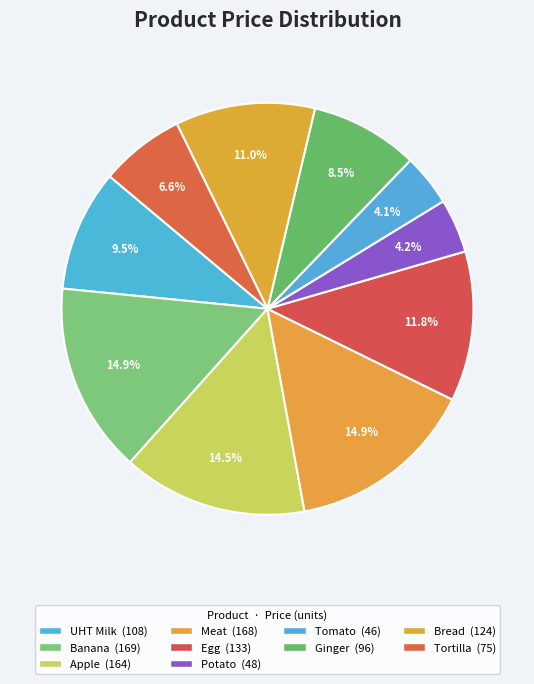

Is it true that Apple is 2% of the pie?

False